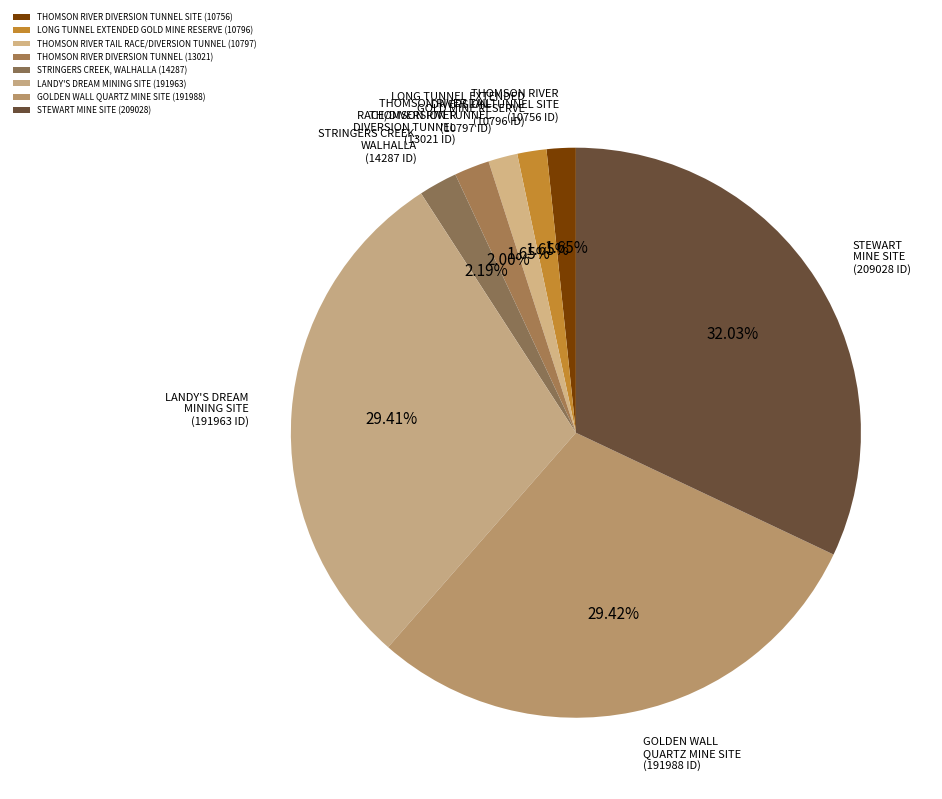

To the nearest percent, what is the average slice percentage?

12%